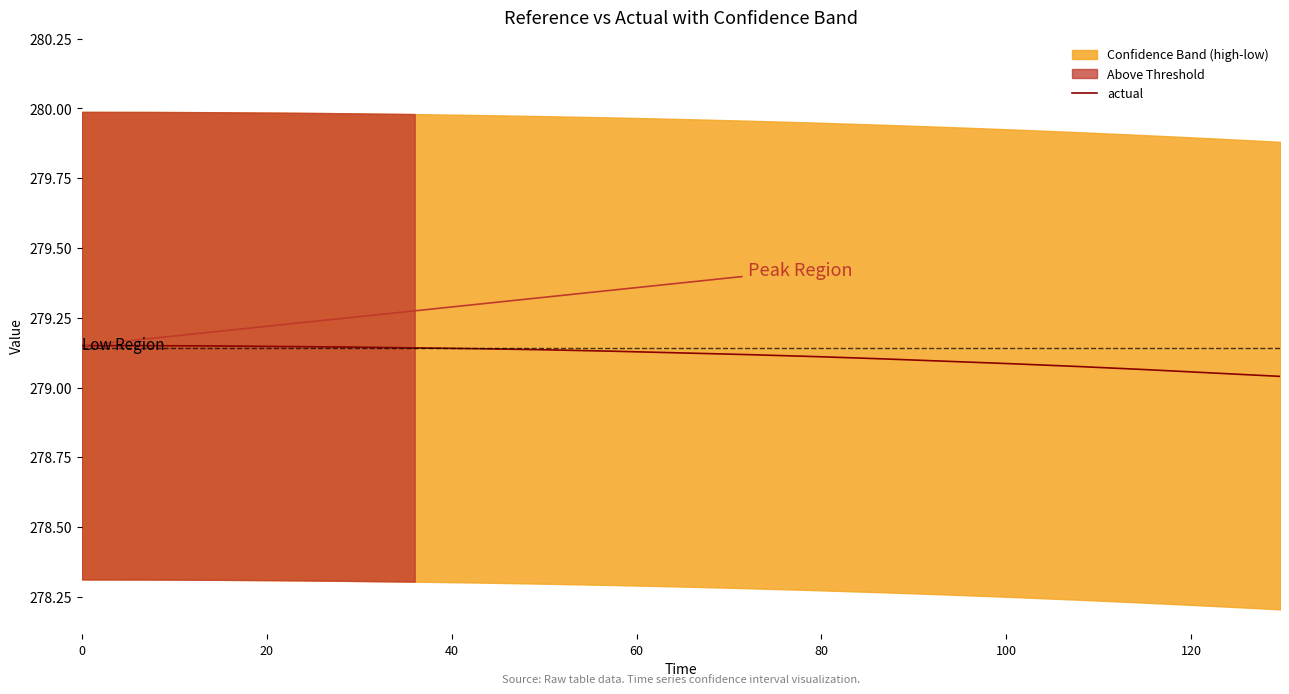

What is the sum of all values?

5303.2